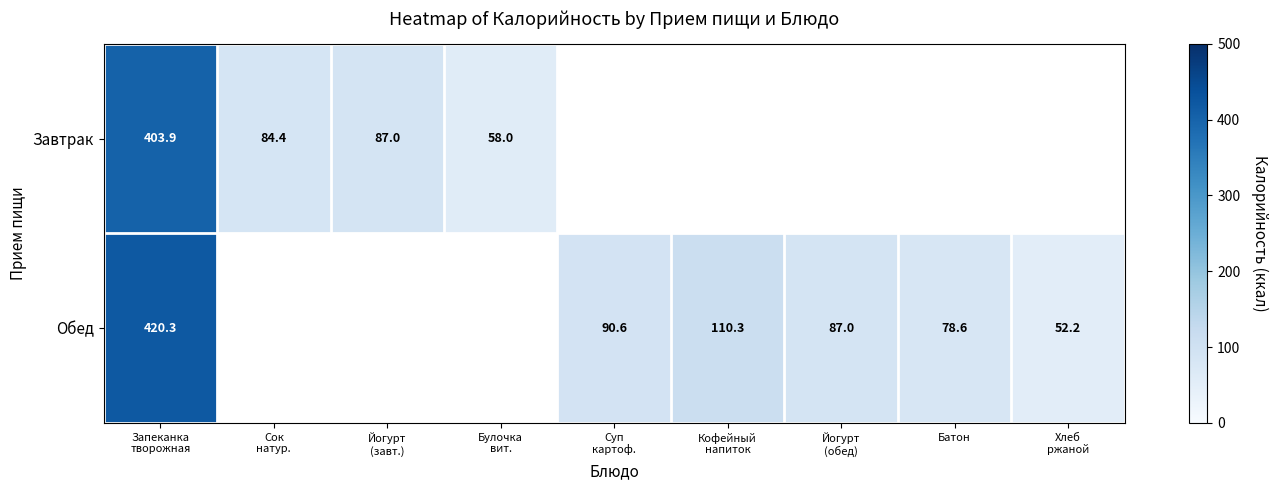

What is the lowest value of the Завтрак series?

58.0